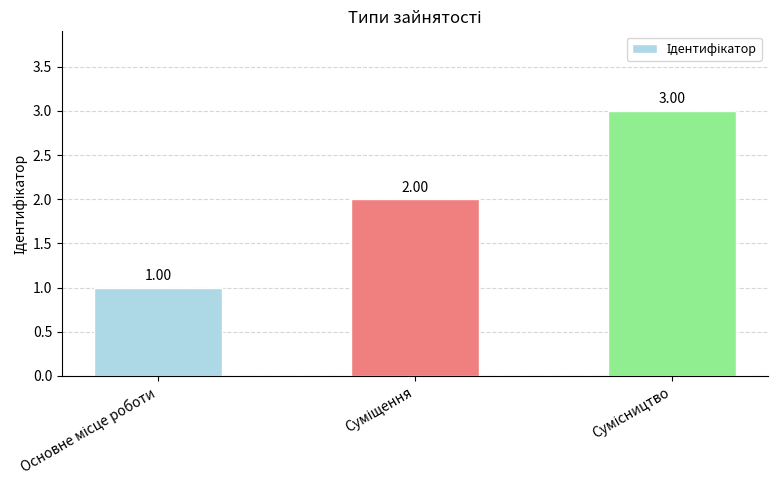

How many values are between 1 and 3?

3